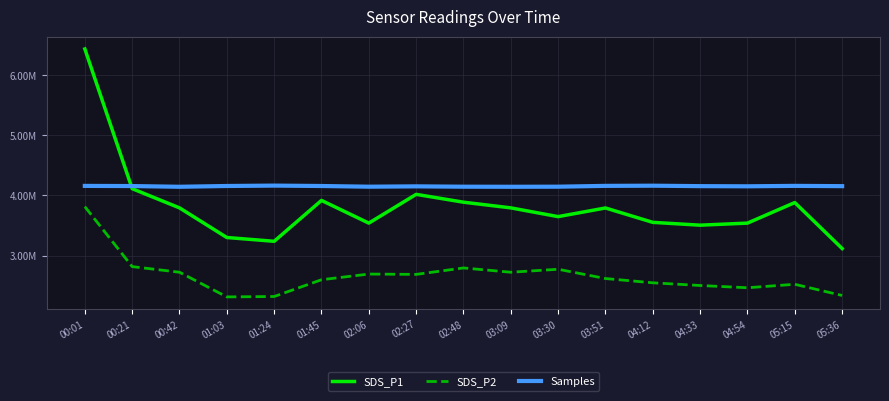

Reading left to right, what are all the values shown in this chart?

SDS_P1: 00:01=6437700.0	00:21=4113000.0	00:42=3793500.0	01:03=3300300.0	01:24=3237300.0	01:45=3917700.0	02:06=3539700.0	02:27=4018500.0	02:48=3888000.0	03:09=3793500.0	03:30=3647700.0	03:51=3791700.0	04:12=3552300.0	04:33=3505500.0	04:54=3539700.0	05:15=3881700.0	05:36=3116700.0
SDS_P2: 00:01=3813600.0	00:21=2816000.0	00:42=2722400.0	01:03=2312000.0	01:24=2318400.0	01:45=2597600.0	02:06=2692000.0	02:27=2686400.0	02:48=2793600.0	03:09=2722400.0	03:30=2772000.0	03:51=2617600.0	04:12=2546400.0	04:33=2501600.0	04:54=2464000.0	05:15=2521600.0	05:36=2336000.0
Samples: 00:01=4158943.0	00:21=4156373.0	00:42=4144505.0	01:03=4157545.0	01:24=4163945.0	01:45=4157273.0	02:06=4145808.0	02:27=4151504.0	02:48=4145711.0	03:09=4144505.0	03:30=4145972.0	03:51=4159432.0	04:12=4162289.0	04:33=4155042.0	04:54=4152309.0	05:15=4159411.0	05:36=4154881.0